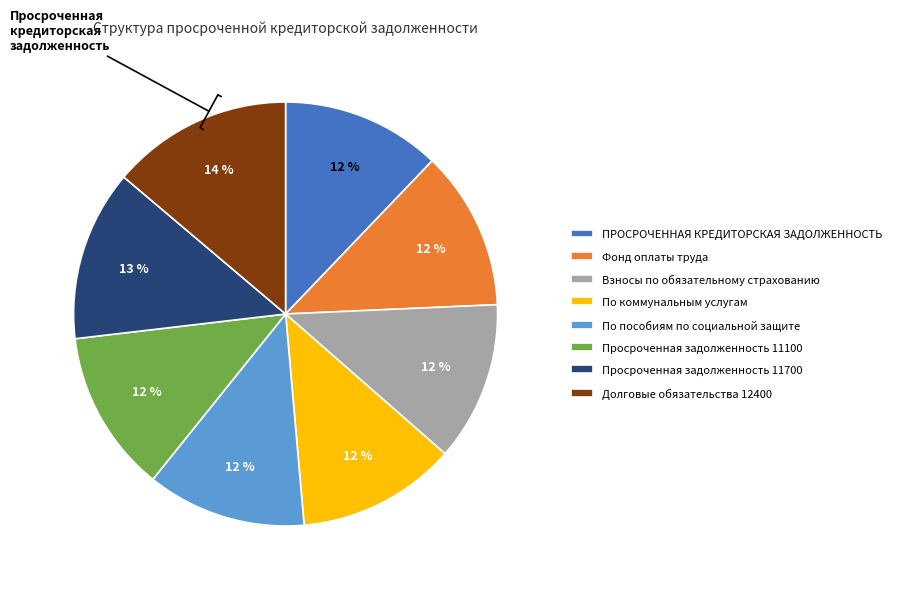

Is there a majority slice in this chart?

No